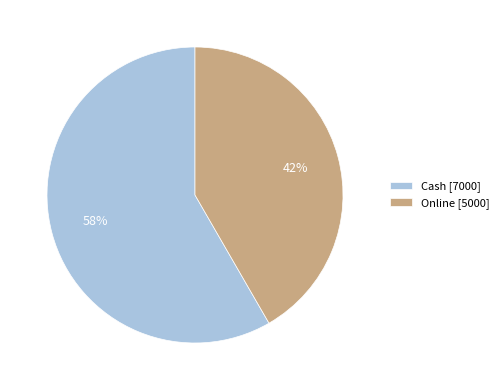

Between Online and Cash, which is larger?

Cash